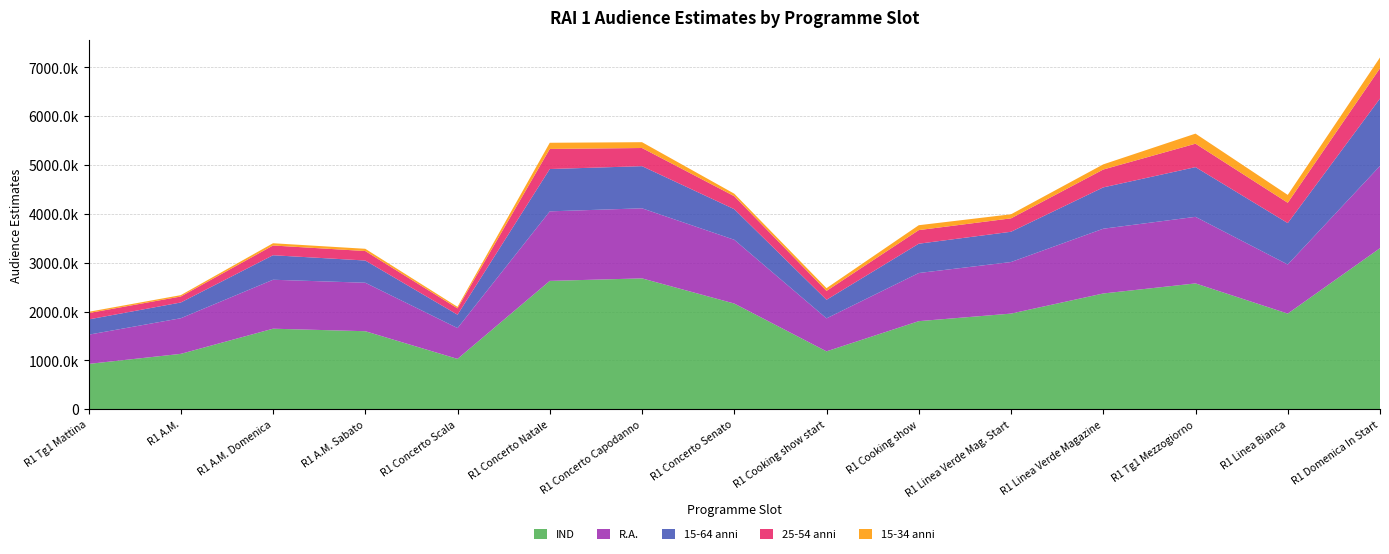

Reading left to right, extract all data points from this chart.

IND: 927000.0	1133000.0	1648000.0	1596500.0	1030000.0	2626500.0	2678000.0	2163000.0	1184500.0	1802500.0	1957000.0	2369000.0	2575000.0	1957000.0	3296000.0
R.A.: 598100.4	729198.8	1001984.0	992384.4	631184.0	1423563.0	1434336.8	1305451.7	675148.3	985426.8	1055605.8	1325560.5	1362947.5	1005310.9	1684585.6
15-64 anni: 312120.9	322111.9	501486.4	454842.8	273465.0	866219.7	862583.8	626131.6	380334.6	599872.0	619586.2	845845.8	1017382.5	847381.0	1378716.8
25-54 anni: 130058.1	122477.3	199572.8	194134.4	129883.0	411047.2	371706.4	265942.6	181702.0	278125.8	274567.1	365841.4	479465.0	415862.5	619977.6
15-34 anni: 26048.7	27871.8	46144.0	45979.2	30797.0	126597.3	119171.0	51322.3	56212.4	100219.0	82976.8	105496.0	206257.5	161256.8	220502.4